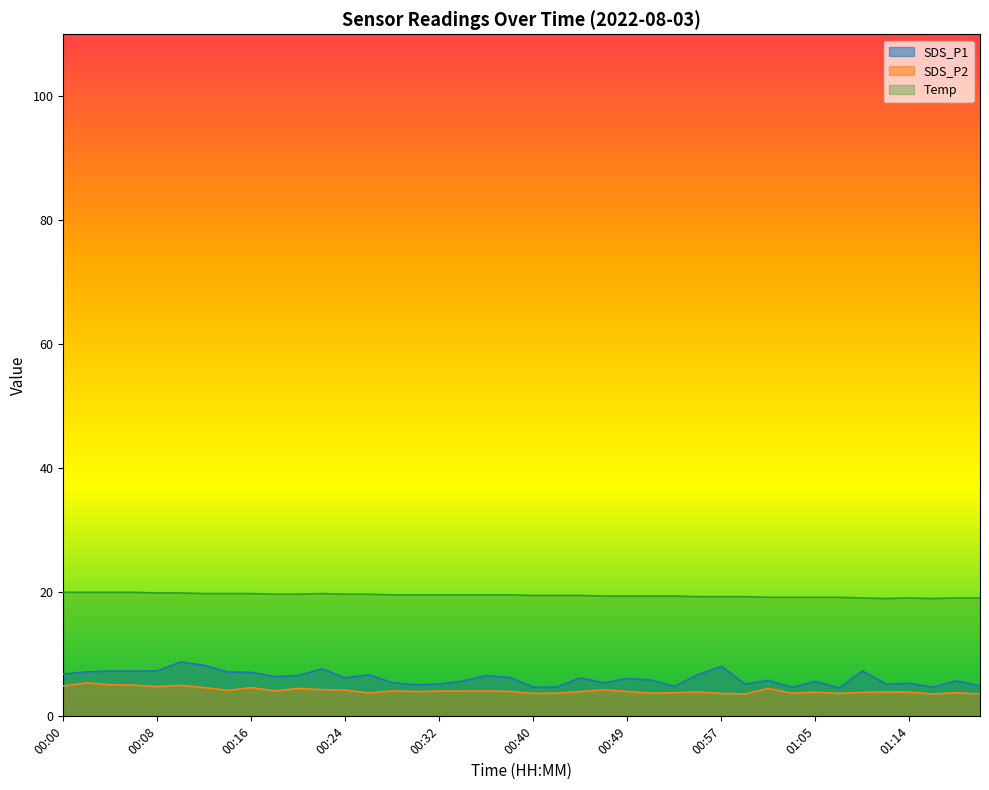

True or false: SDS_P2 and Temp cross at least once.

False